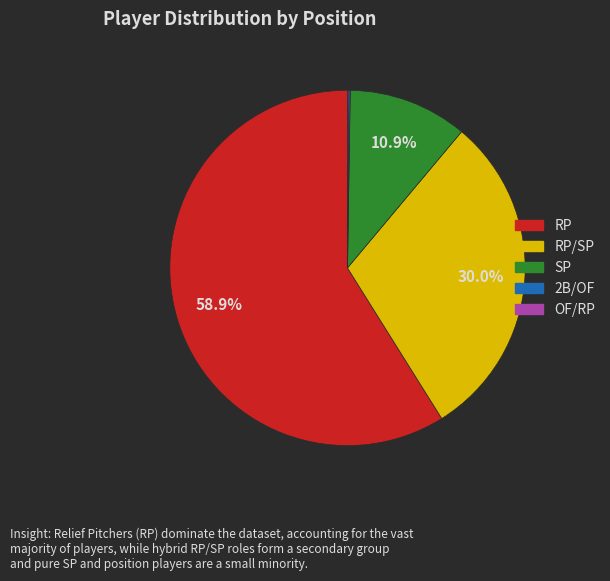

Is there any slice that represents more than half of the pie?

Yes